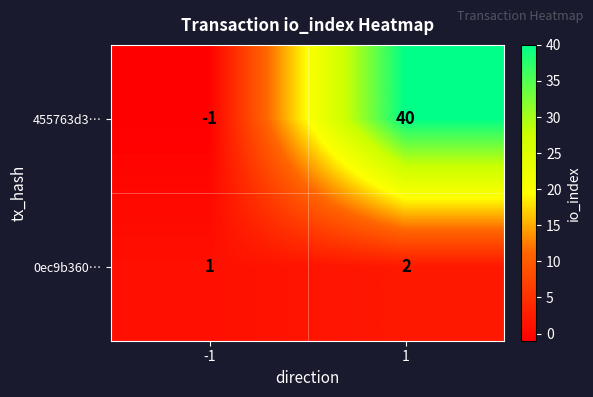

What is the average value of the 455763d3… series?

20